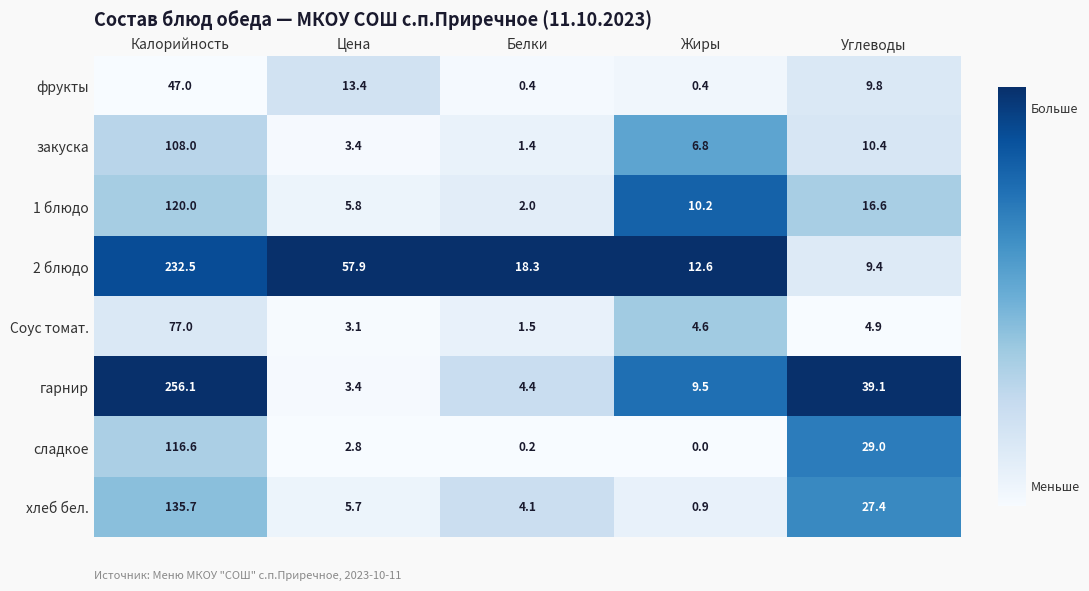

What is the greatest value displayed?

256.1